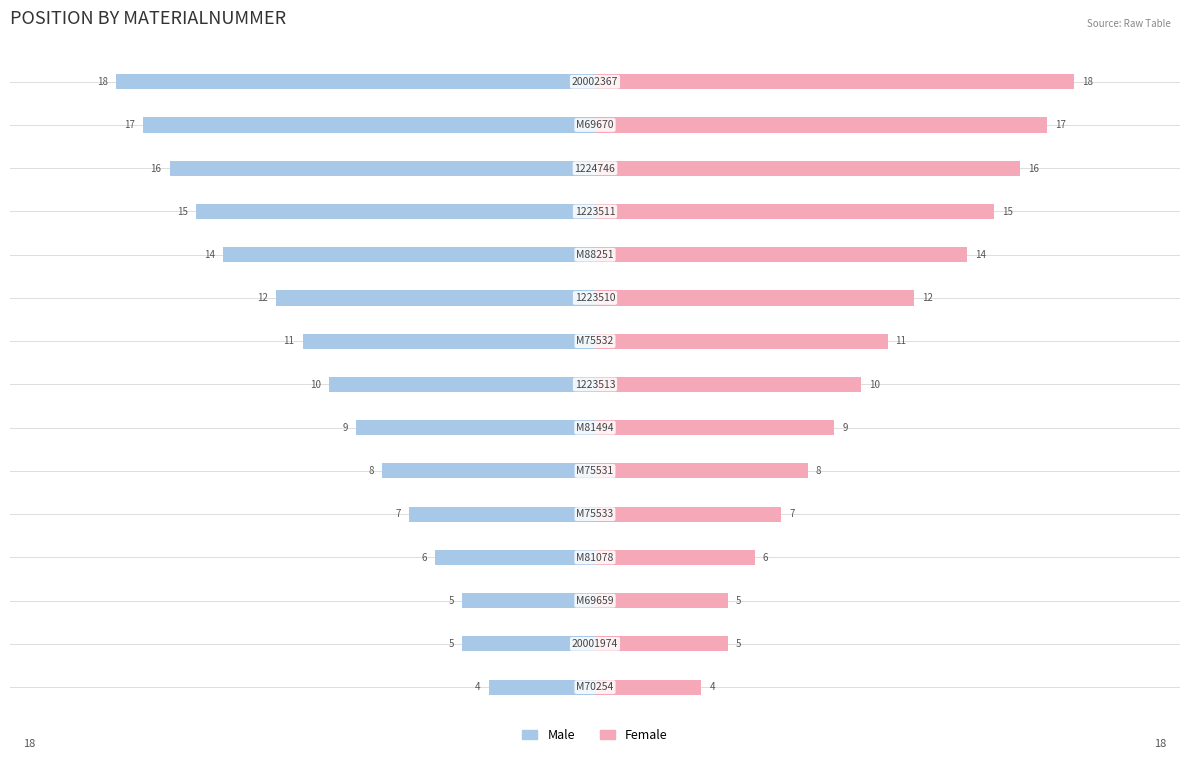

The value of Male at −10 is -6. True or false?

True